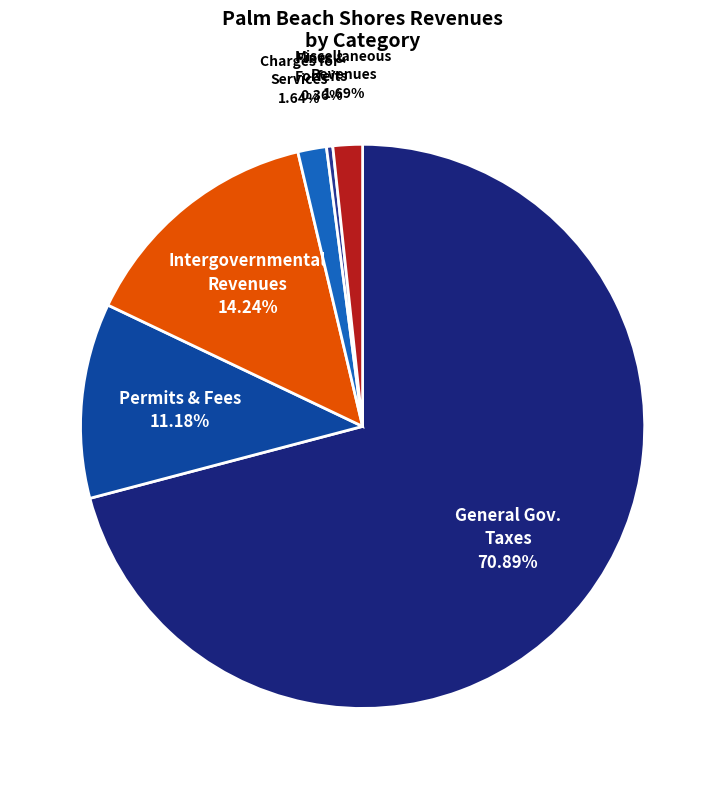

How many slices are in this pie chart?

6